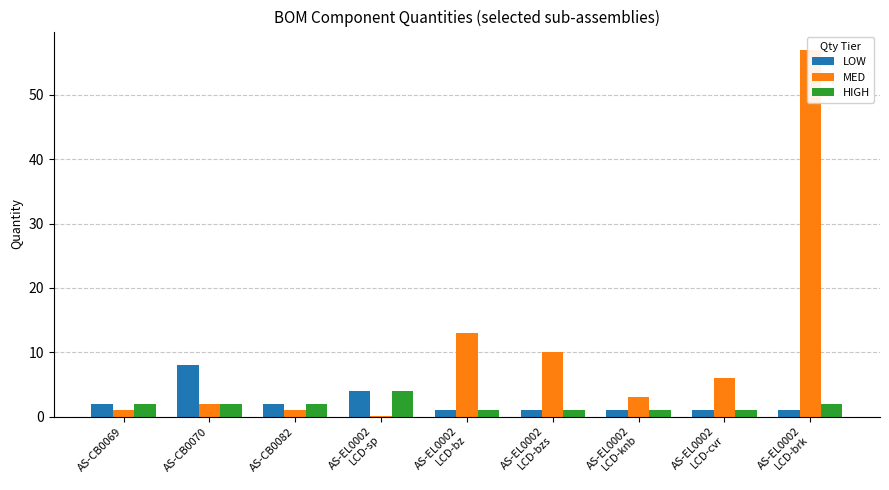

How many values in the MED series exceed 3?

4